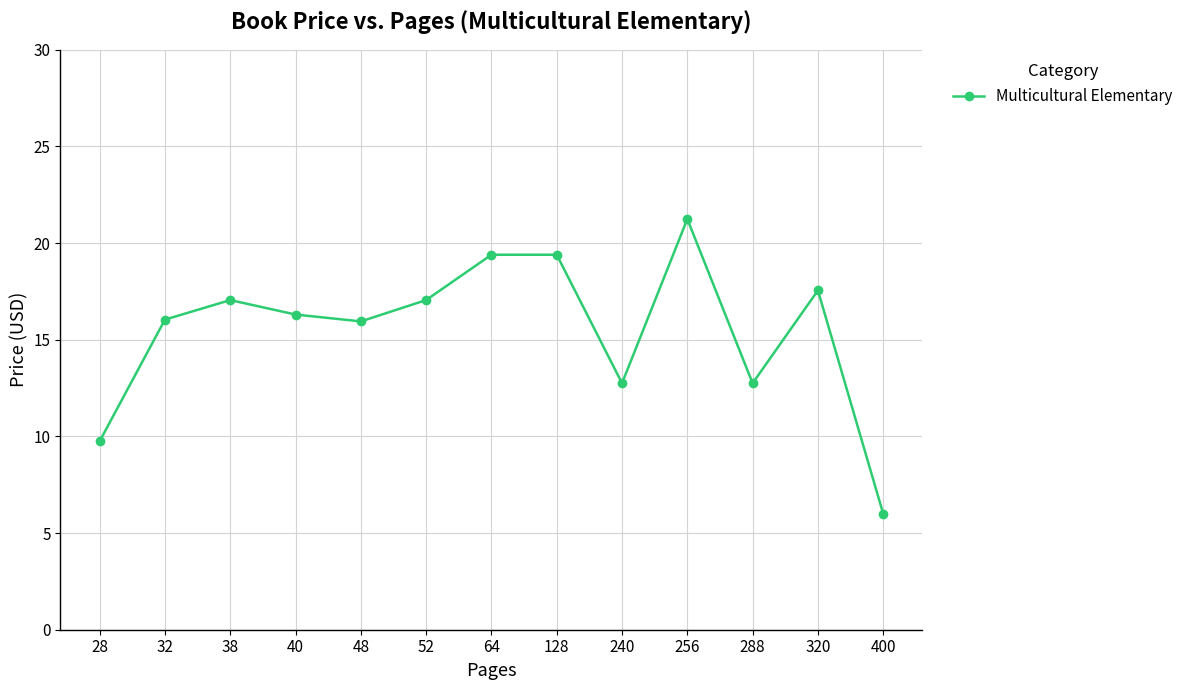

Does the chart display data point markers on the line(s)?

Yes